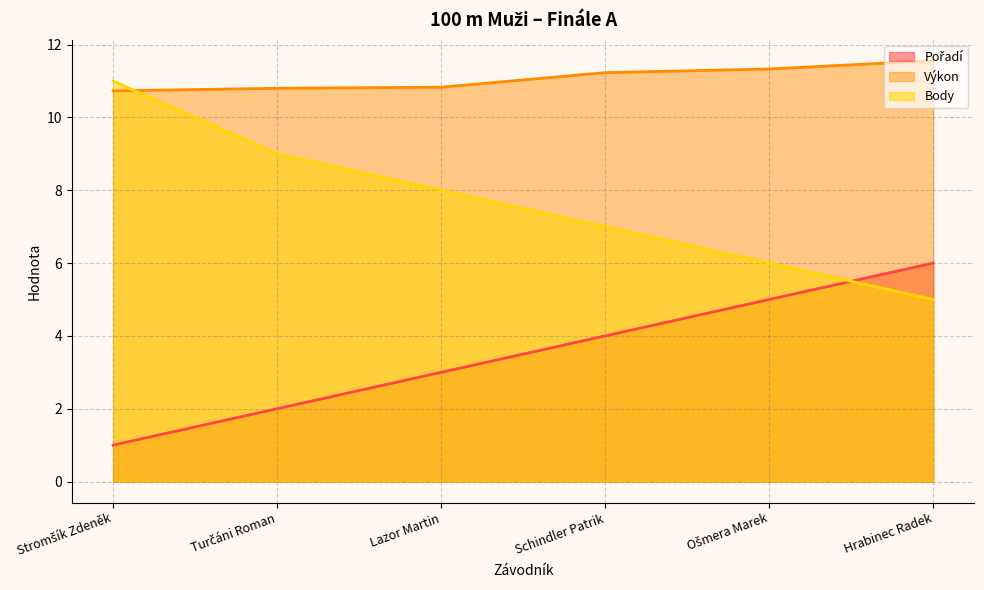

Reading left to right, what are all the values shown in this chart?

Pořadí: Stromšík Zdeněk=1.0	Turčáni Roman=2.0	Lazor Martin=3.0	Schindler Patrik=4.0	Ošmera Marek=5.0	Hrabinec Radek=6.0
Výkon: Stromšík Zdeněk=10.7	Turčáni Roman=10.8	Lazor Martin=10.8	Schindler Patrik=11.2	Ošmera Marek=11.3	Hrabinec Radek=11.6
Body: Stromšík Zdeněk=11.0	Turčáni Roman=9.0	Lazor Martin=8.0	Schindler Patrik=7.0	Ošmera Marek=6.0	Hrabinec Radek=5.0